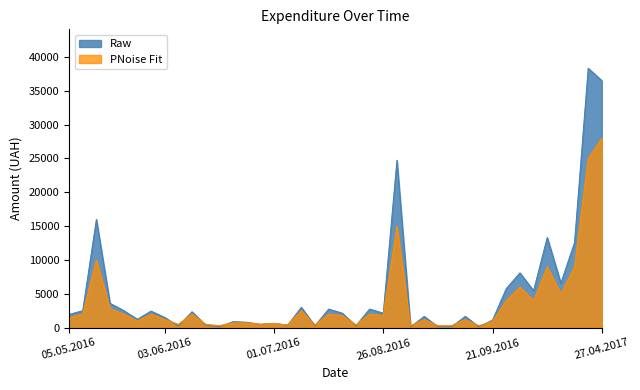

What is the value of the Raw point at the 14th from the left?

799.0